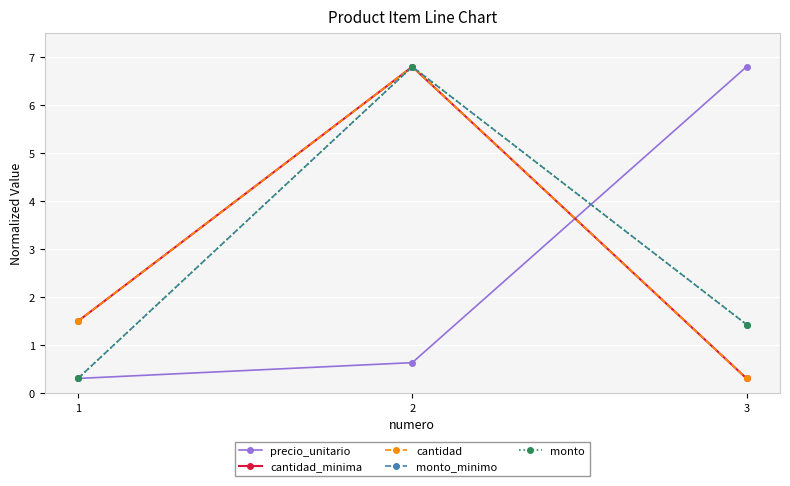

Does the chart have visible grid lines?

Yes